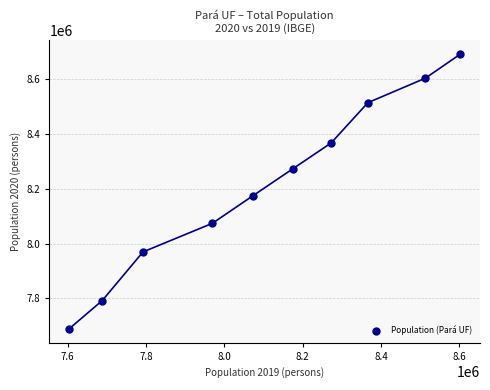

What is the average Y value?

8214630